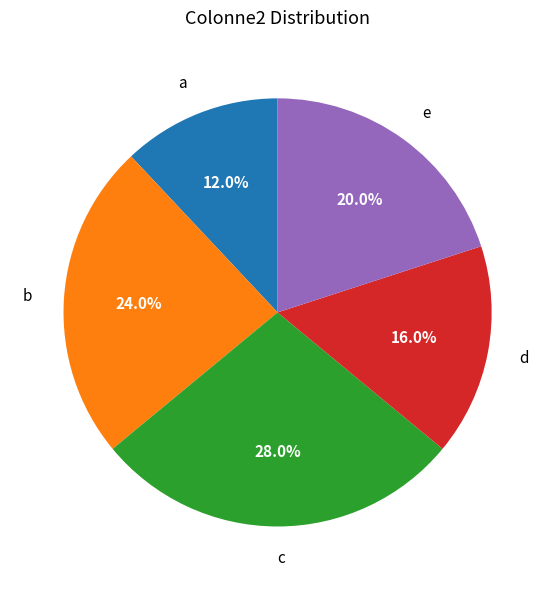

To the nearest percent, what is the average slice percentage?

20%